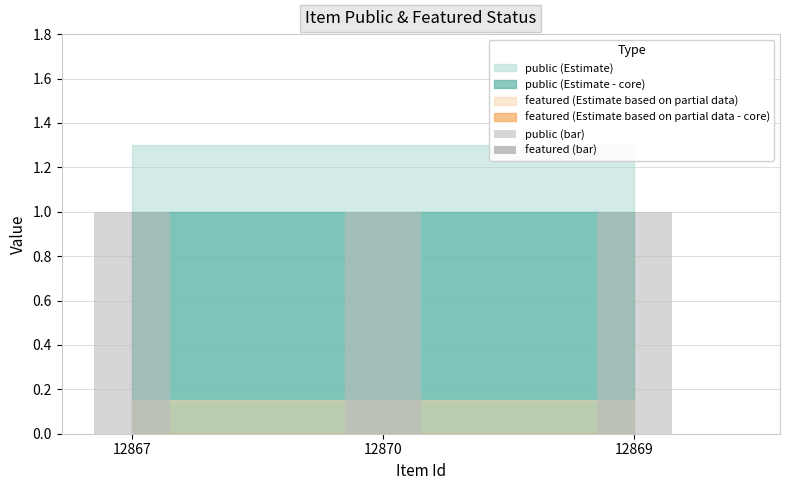

How many groups of bars are there?

3